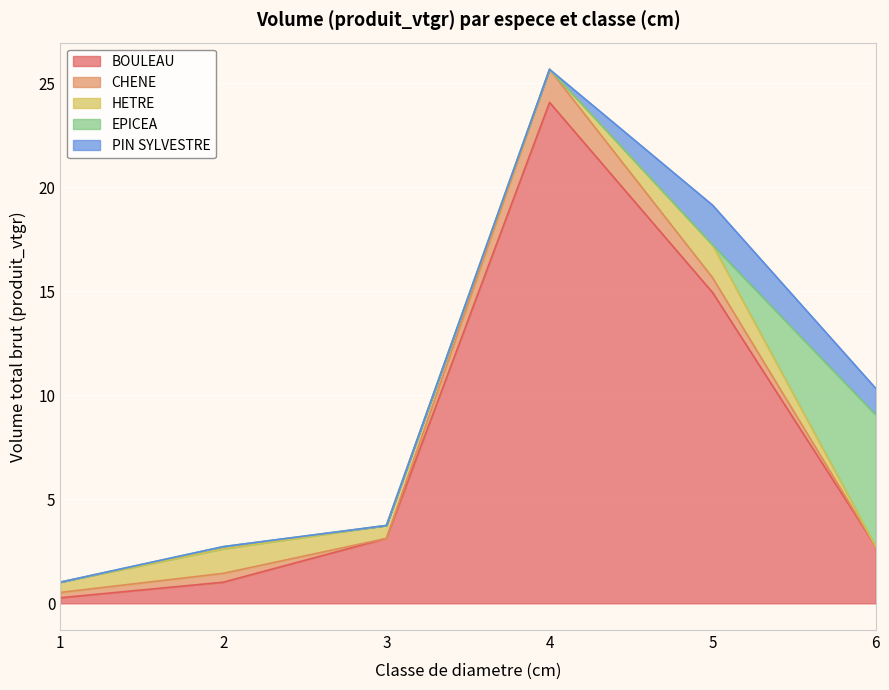

Reading left to right, what are all the values shown in this chart?

BOULEAU: 0.3	1.0	3.1	24.1	14.9	2.7
CHENE: 0.3	0.4	0.0	1.6	0.7	0.0
HETRE: 0.5	1.2	0.6	0.0	1.6	0.0
EPICEA: 0.0	0.1	0.0	0.0	0.0	6.3
PIN SYLVESTRE: 0.0	0.0	0.0	0.0	1.9	1.3